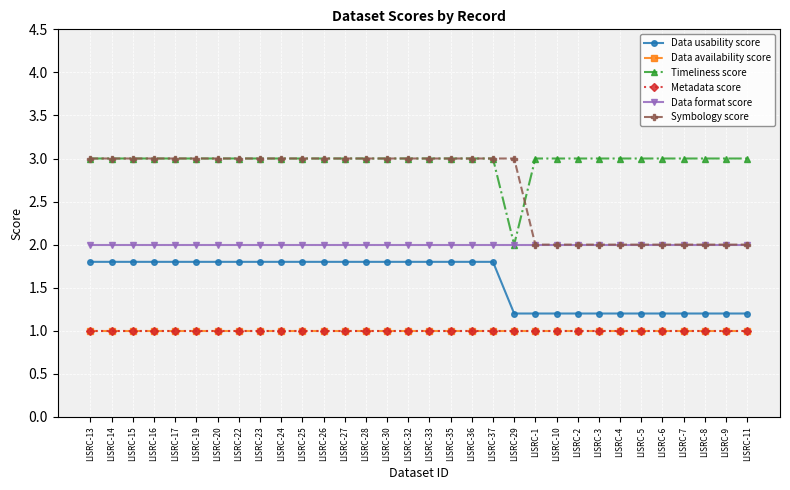

Is this an area chart (filled region under the line)?

No